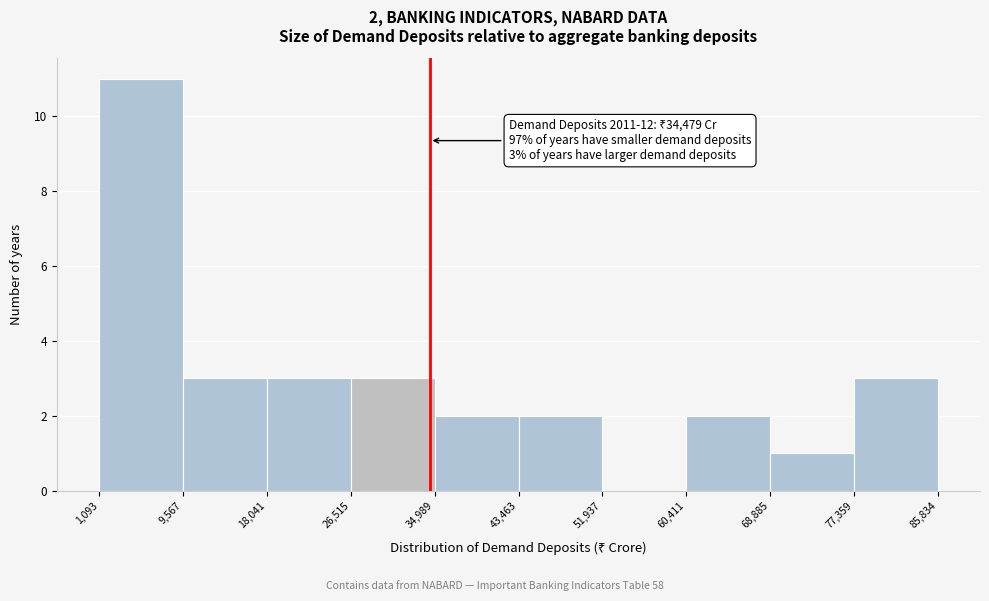

Over which range of the x-axis is the bar tallest?

1,093 to 9,567